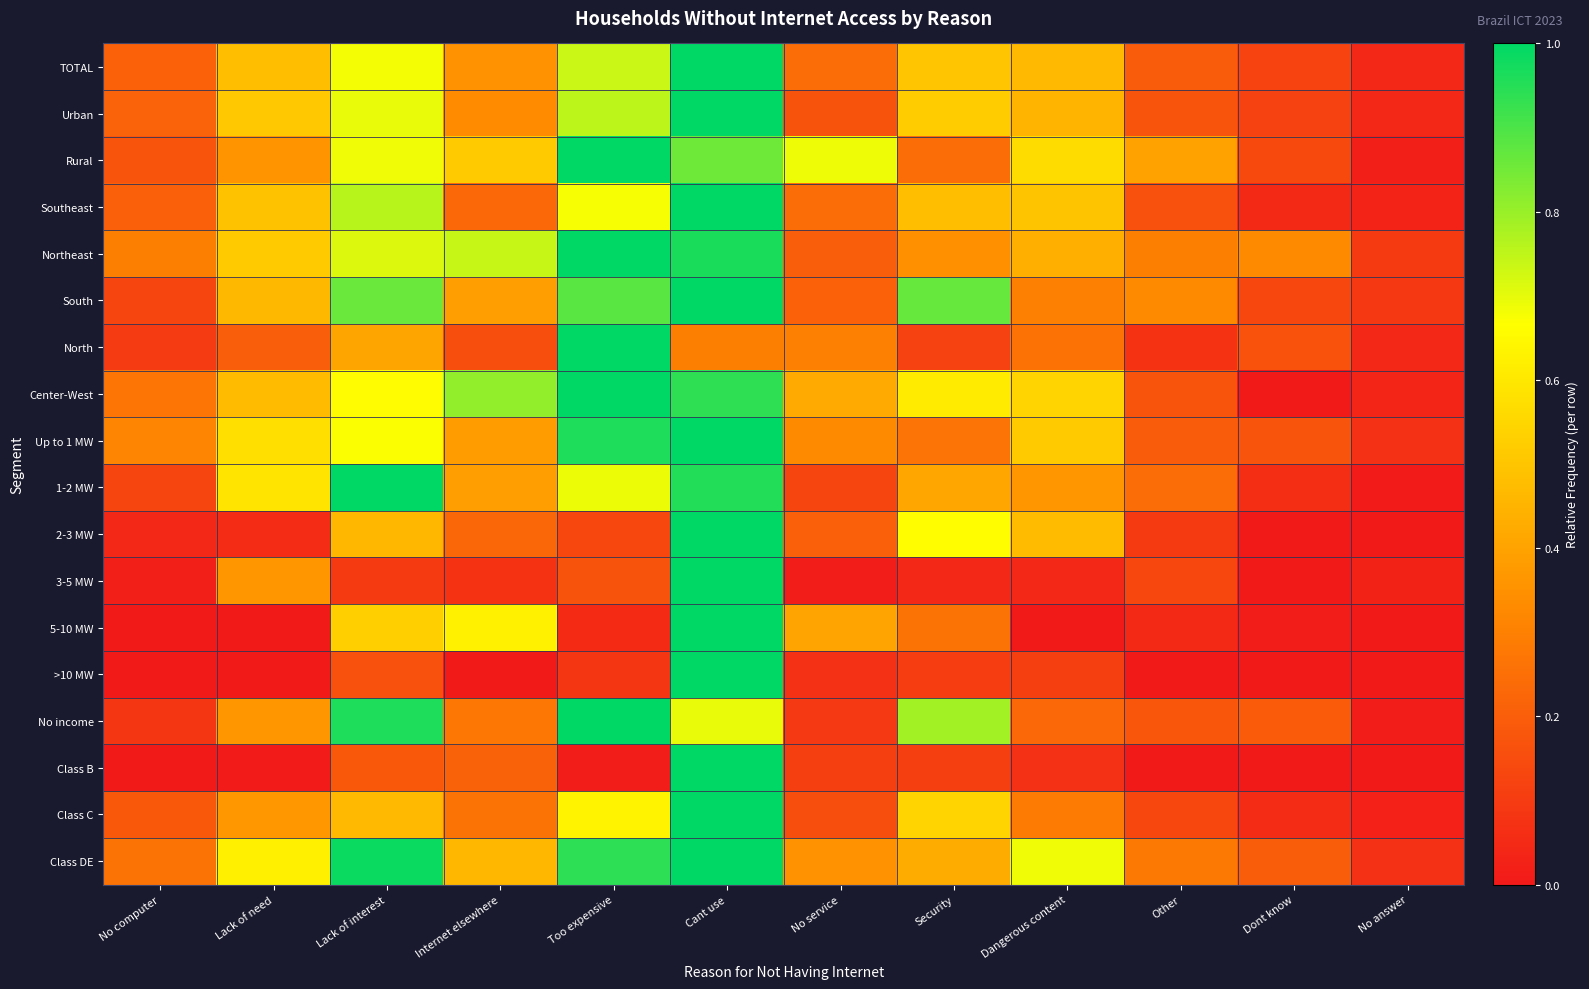

Between Cant use and No computer, which is larger?

Cant use